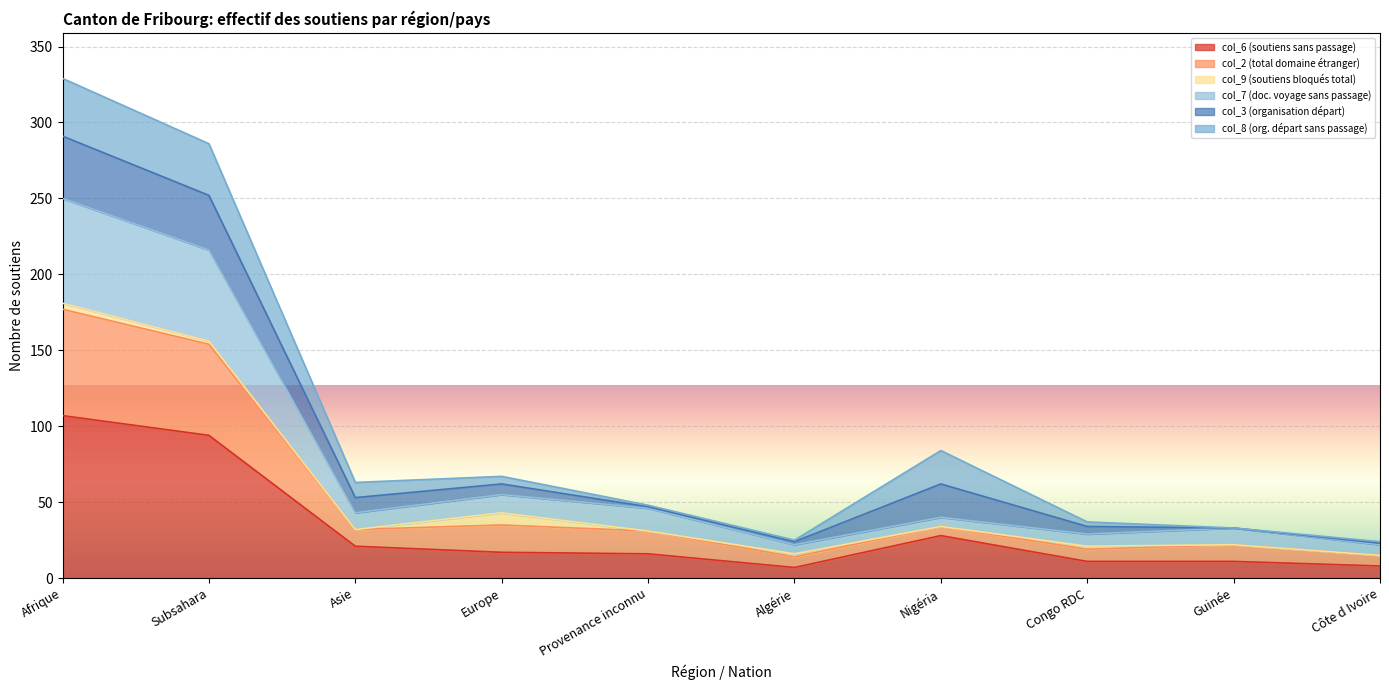

At which label does col_7 first exceed 32?

Afrique